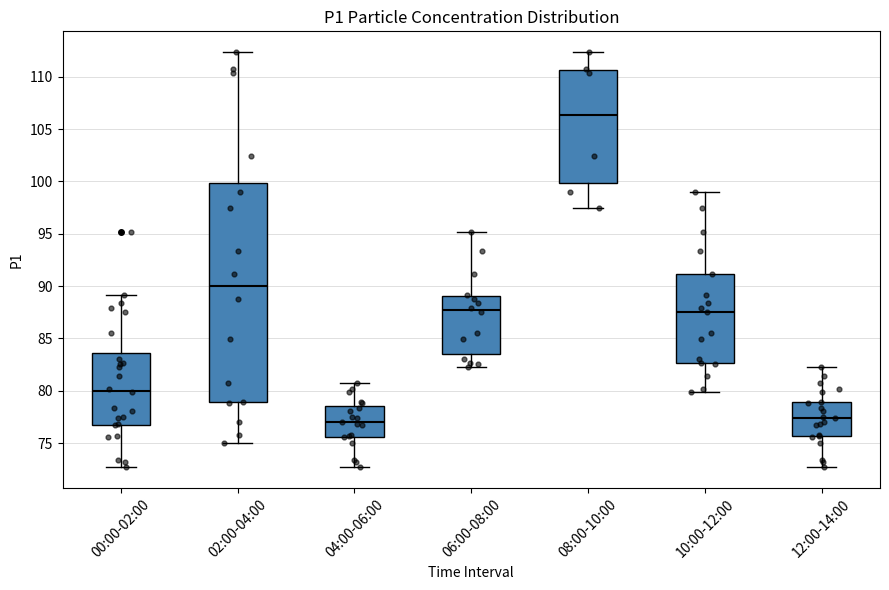

Comparing the boxes themselves (not the whiskers), which one is the tallest?

02:00-04:00